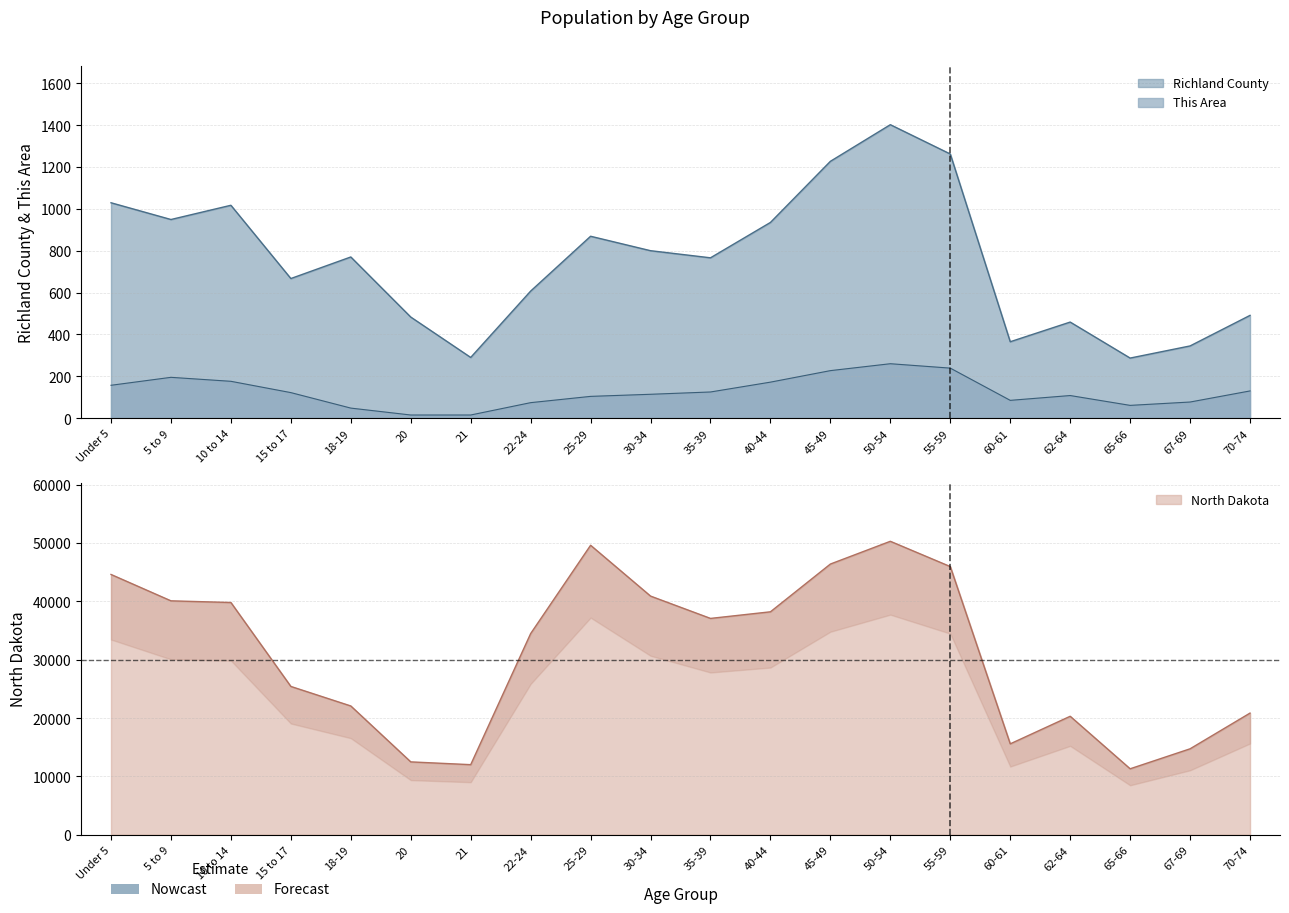

What is the value of the North Dakota point at the 3rd from the left?

39790